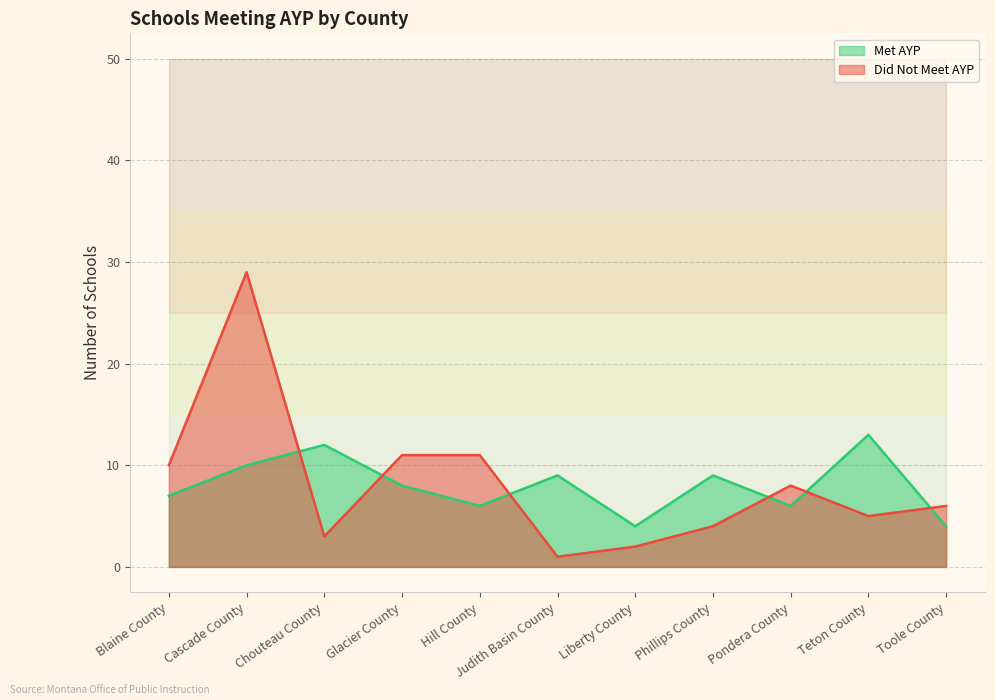

At which category is the sum across all series the highest?

Cascade County